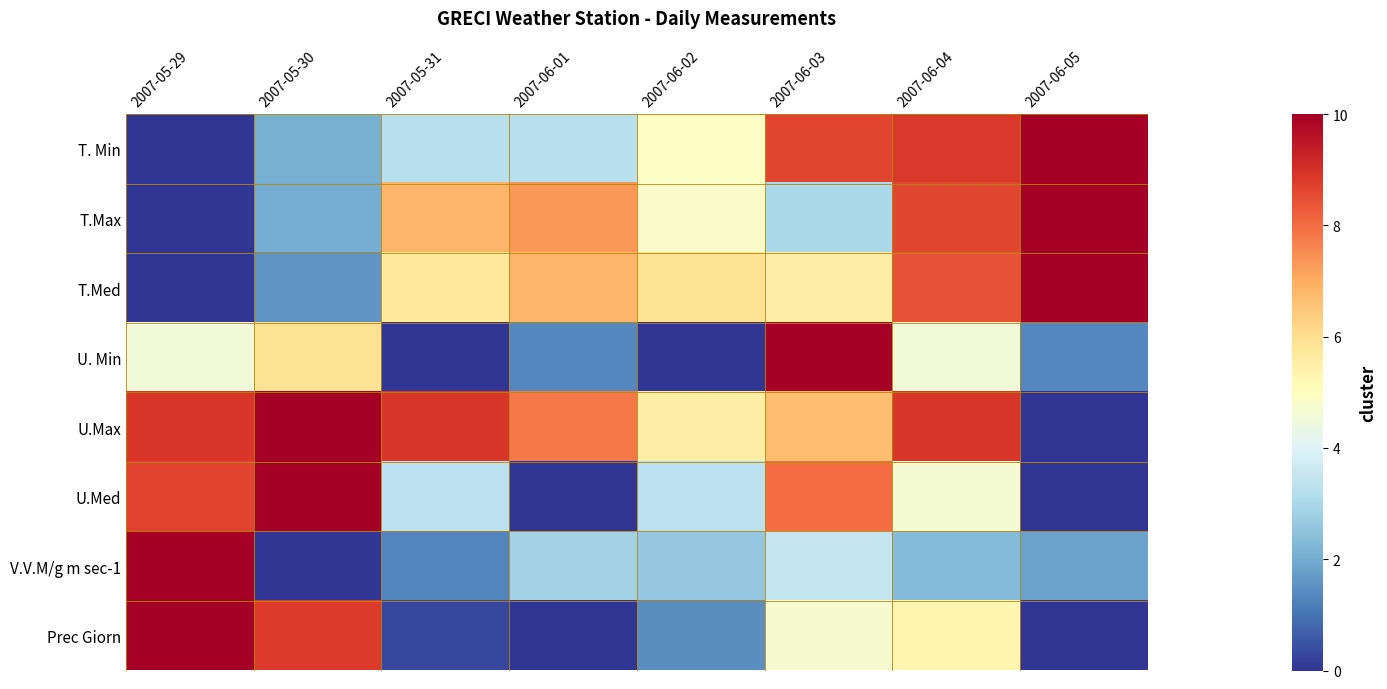

Count the number of categories in the chart.

8